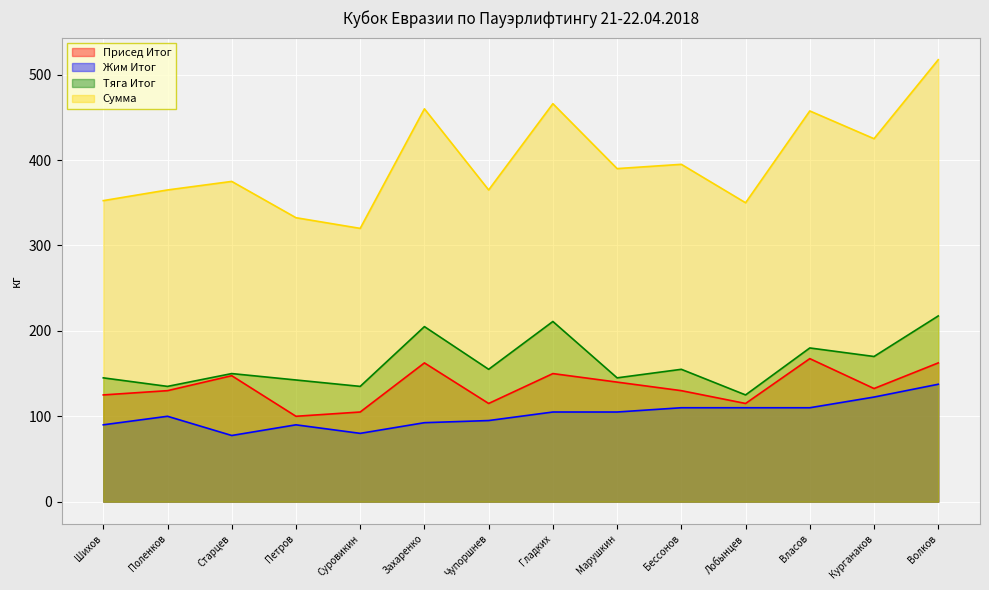

The value of Жим Итог at Бессонов is 110.0. True or false?

True